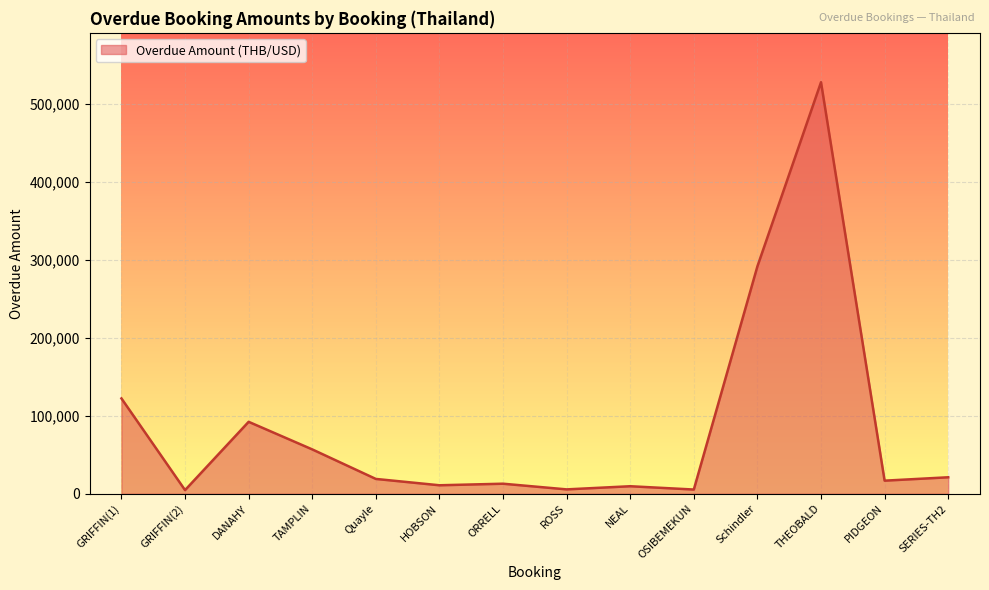

At which category does the chart reach its peak across all series?

THEOBALD